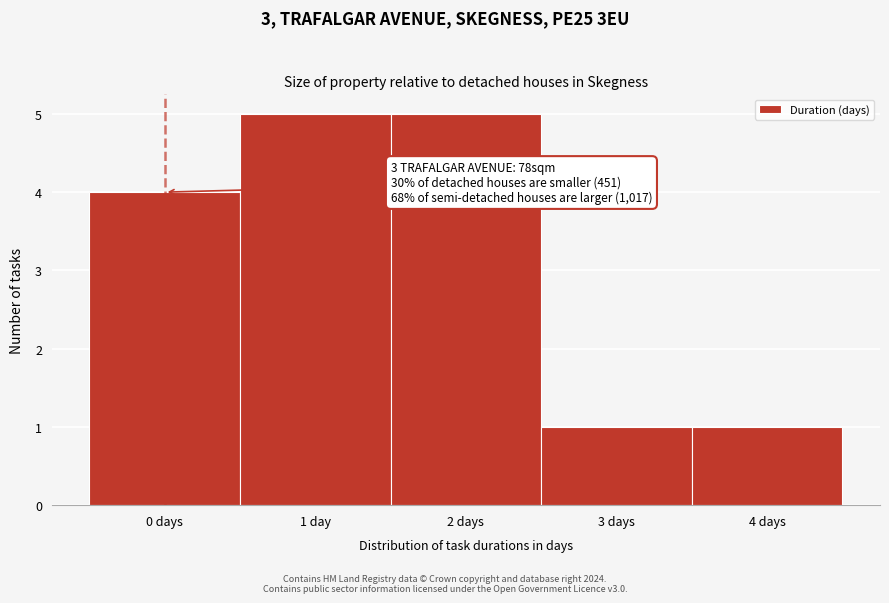

Reading left to right, list all the values displayed in this chart.

4	5	5	1	1